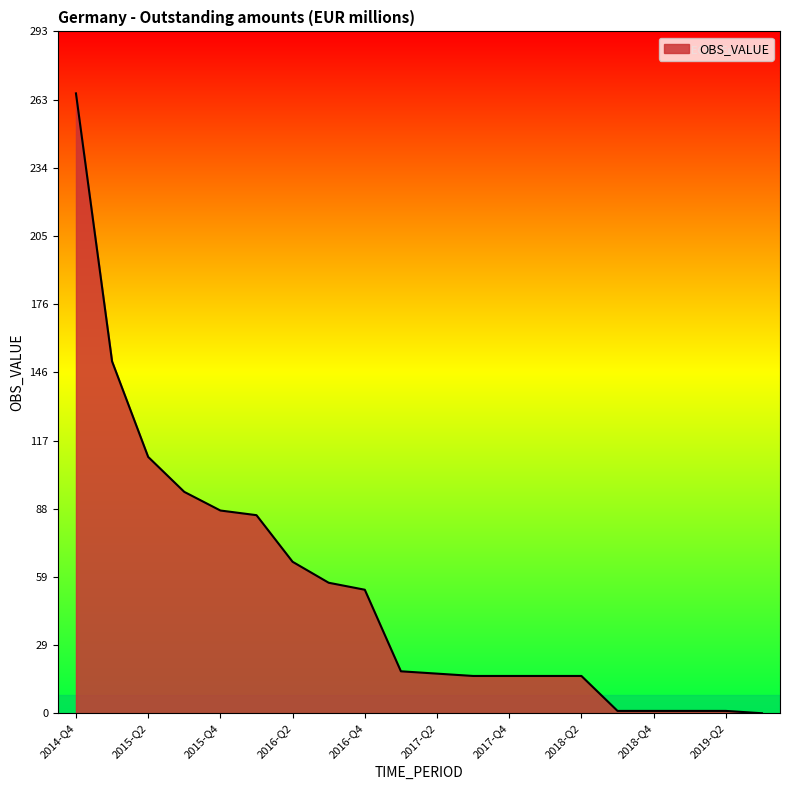

What is the greatest value displayed?

266